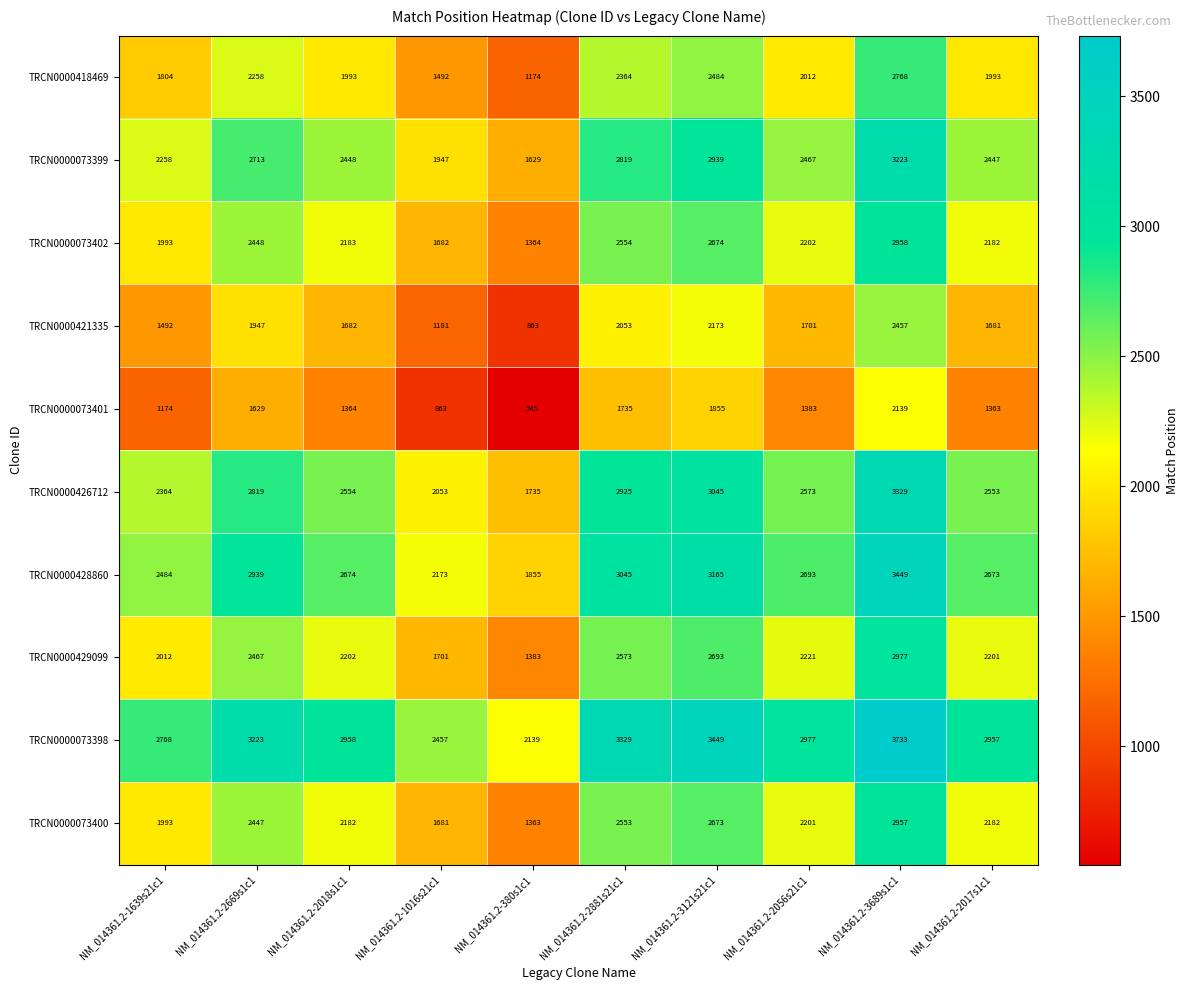

At which category is the sum across all series the highest?

NM_014361.2-3689s1c1